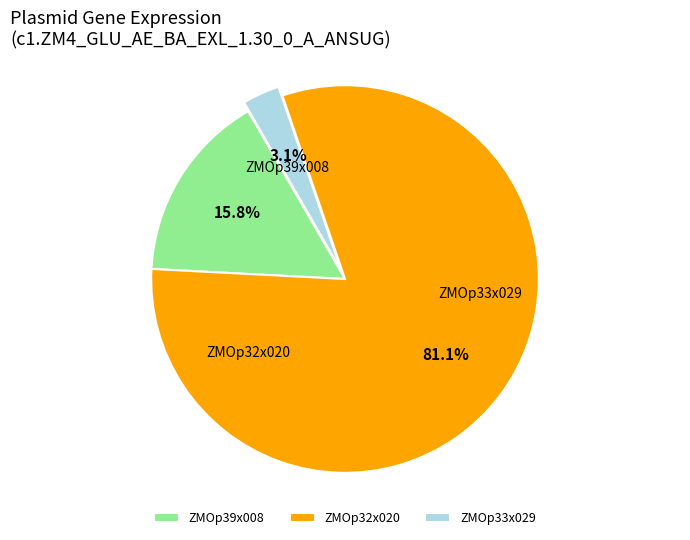

The ZMOp32x020 slice represents 68% of the pie. True or false?

False